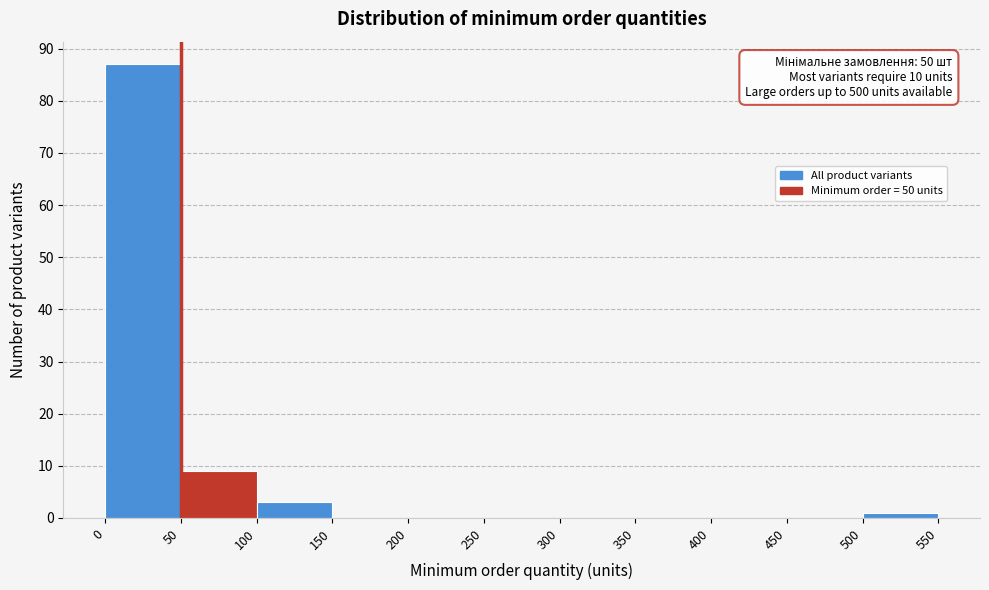

Which range on the x-axis has the tallest bar?

0 to 50